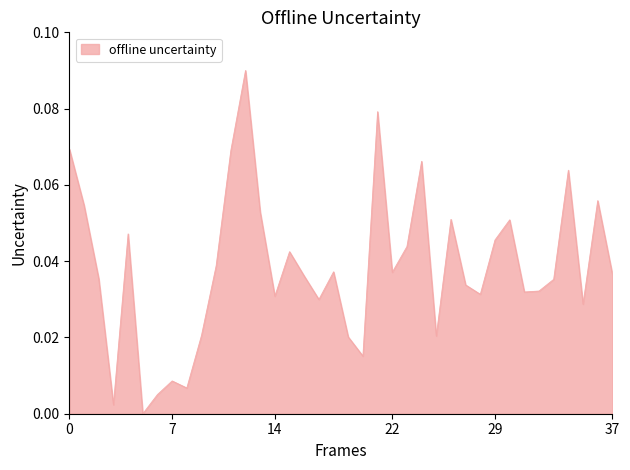

How many points are lower than both their immediate neighbors (excluding endpoints)?

11